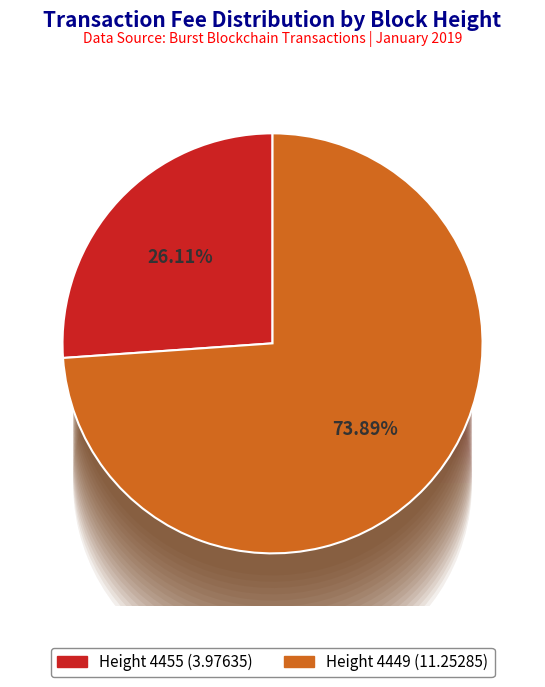

How many slices are in this pie chart?

2